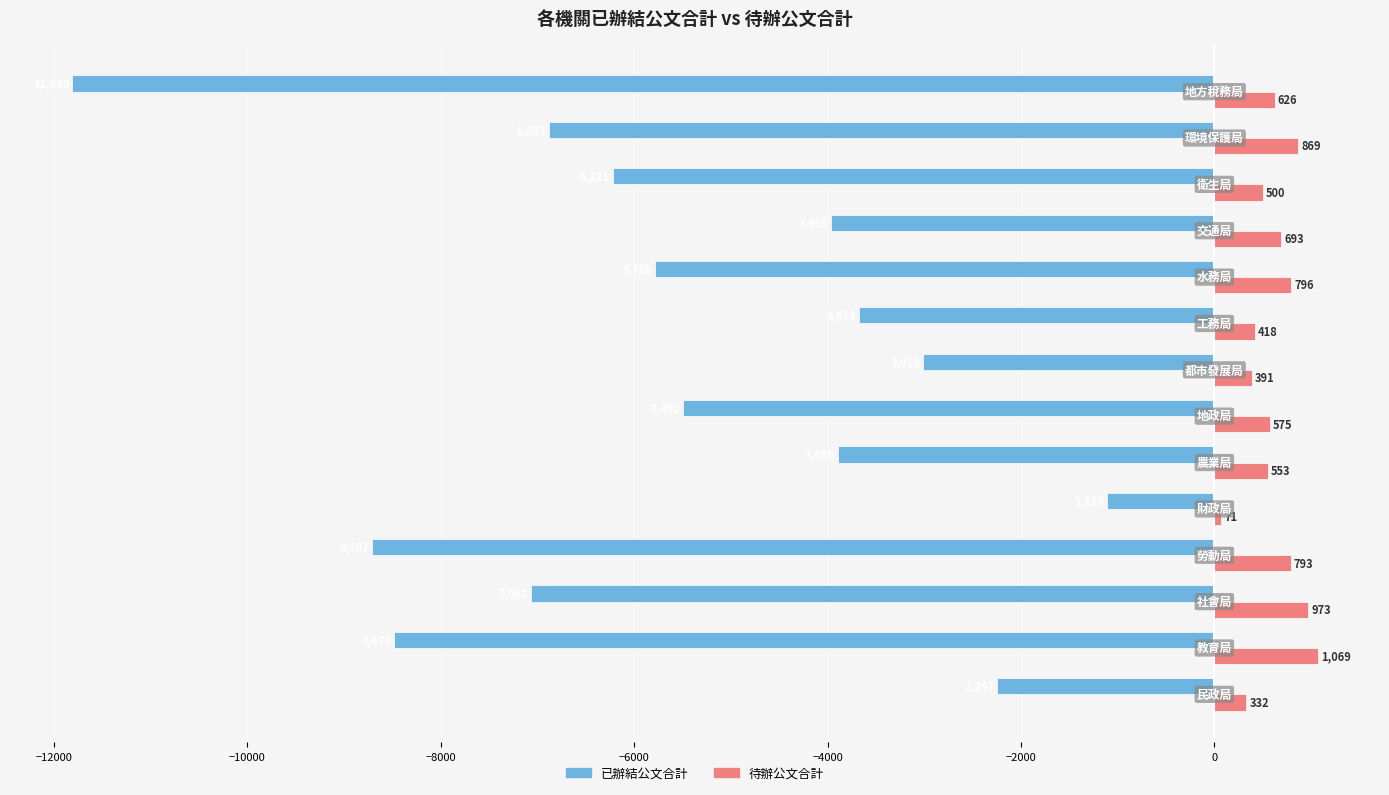

What is the highest value of the 已辦結公文合計 series?

-1110